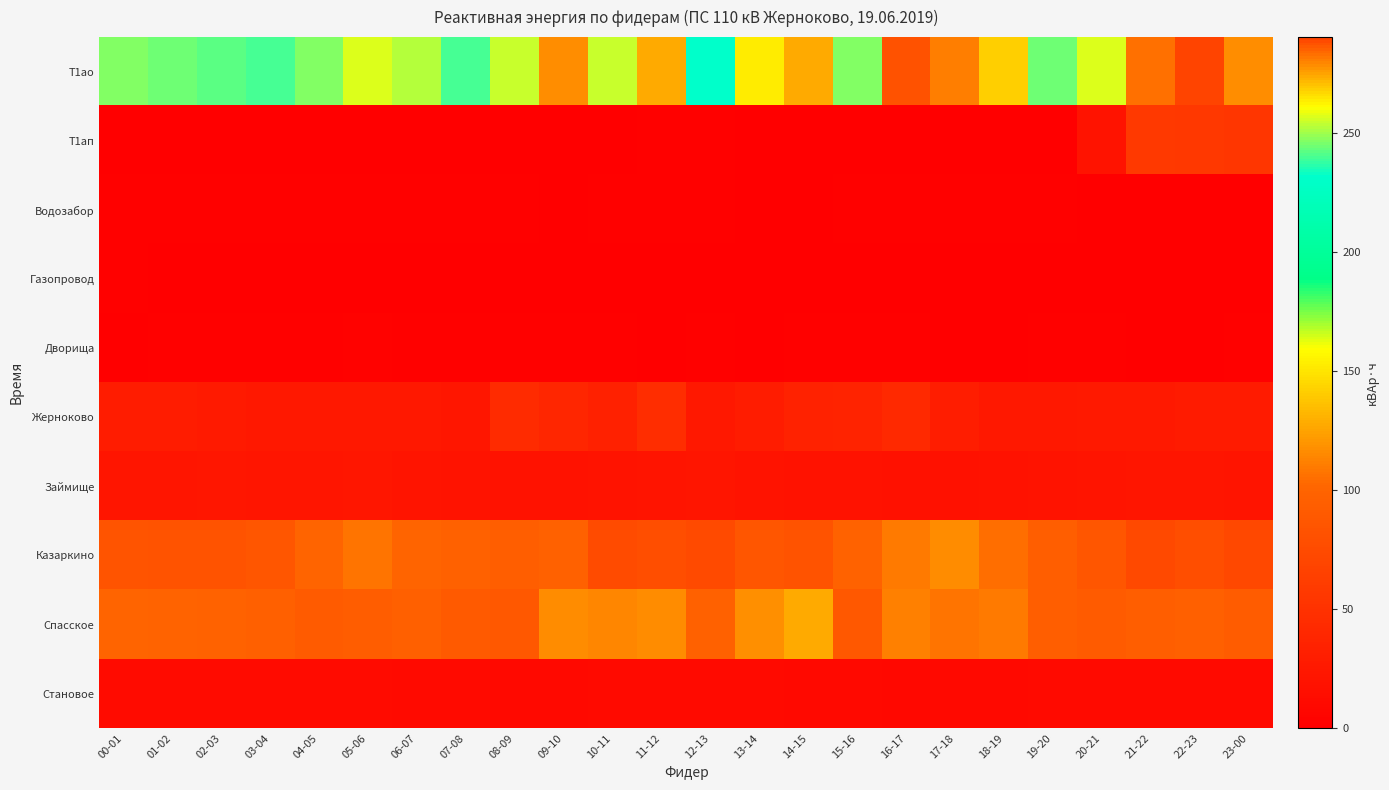

List the series in order of their peak value, highest first.

Т1ао, Спасское, Казаркино, Т1ап, Жерноково, Займище, Становое, Дворища, Водозабор, Газопровод